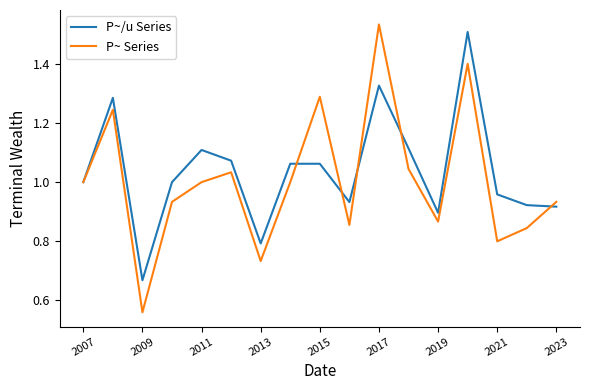

Which series has the largest range (max minus min)?

P~ Series